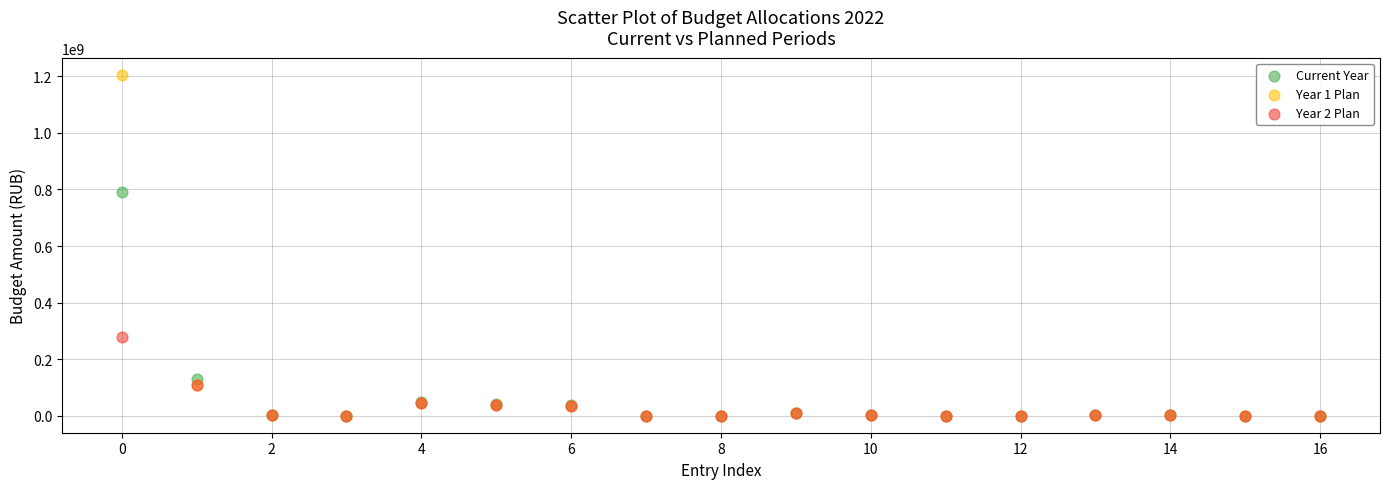

What are all the series names shown in the legend?

Current Year, Year 1 Plan, Year 2 Plan